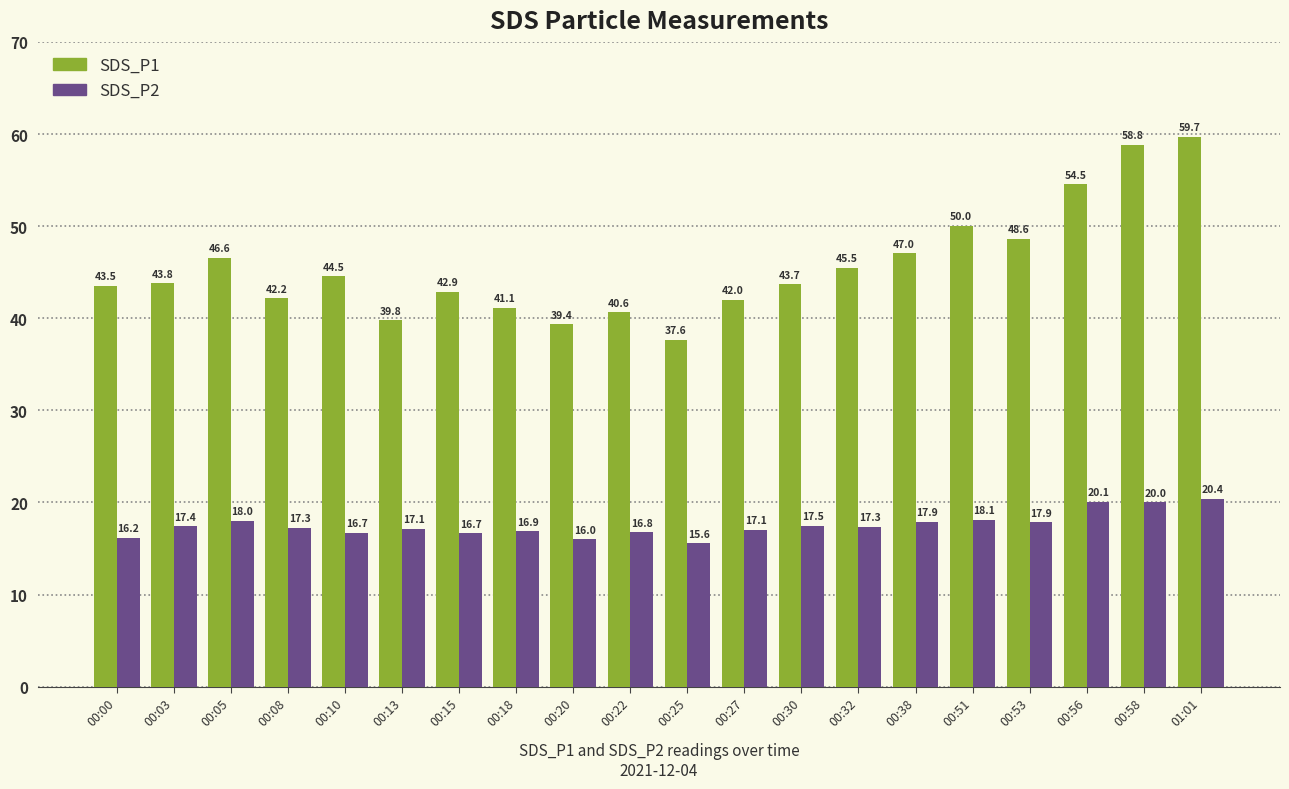

What are all the series names shown in the legend?

SDS_P1, SDS_P2